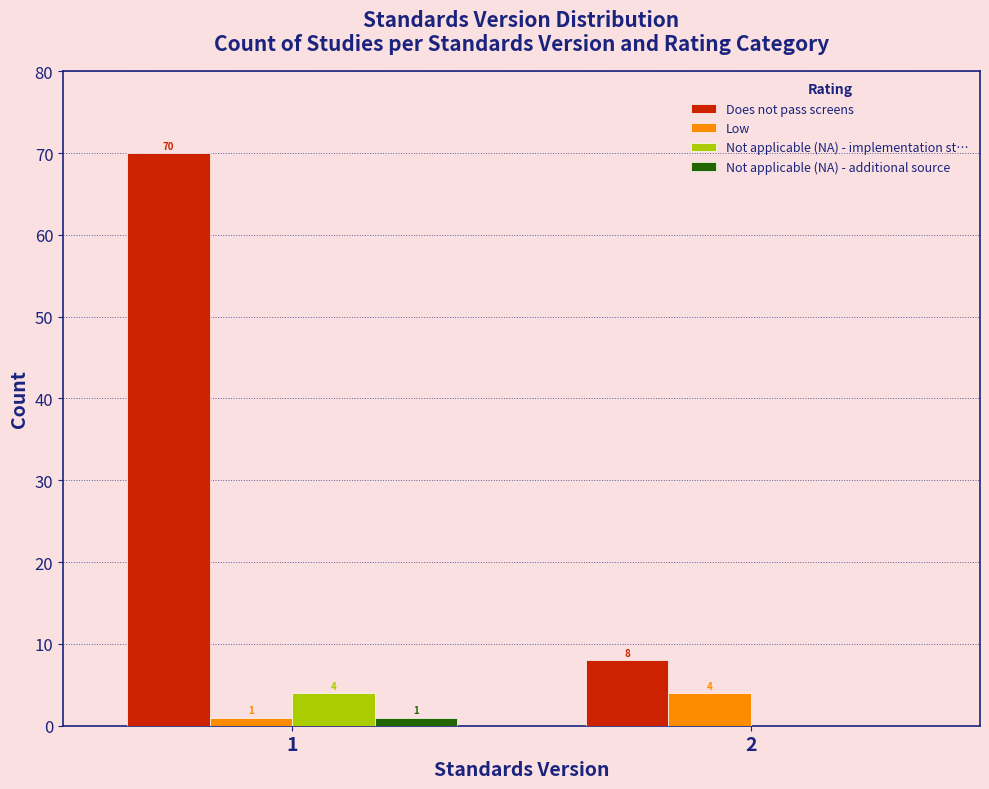

Reading left to right, transcribe all the data shown in this chart.

Does not pass screens: 1=70	2=8
Low: 1=1	2=4
Not applicable (NA) - implementation st…: 1=4	2=0
Not applicable (NA) - additional source: 1=1	2=0